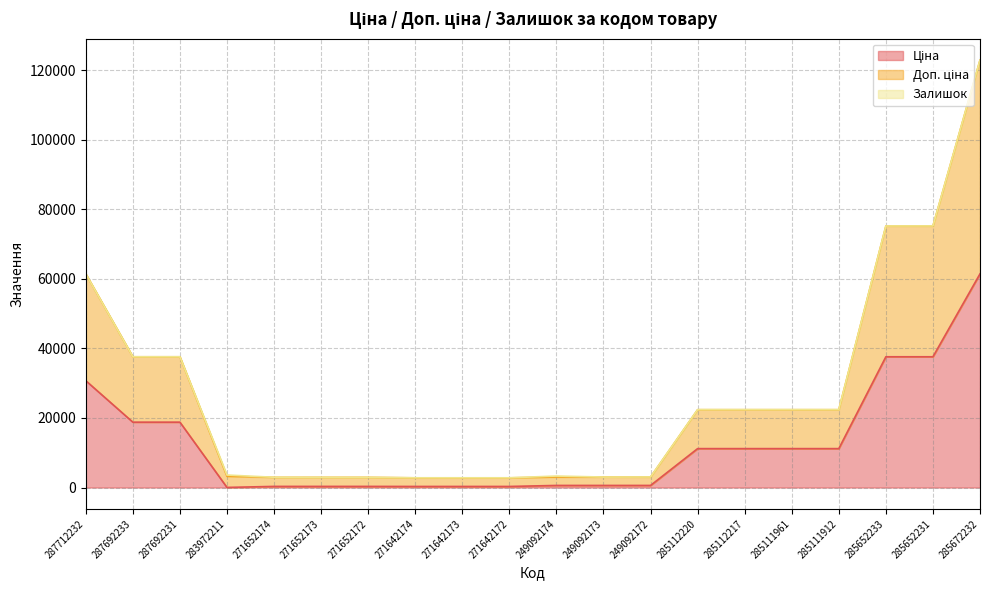

Where does the Ціна series first go above 11188?

287712232